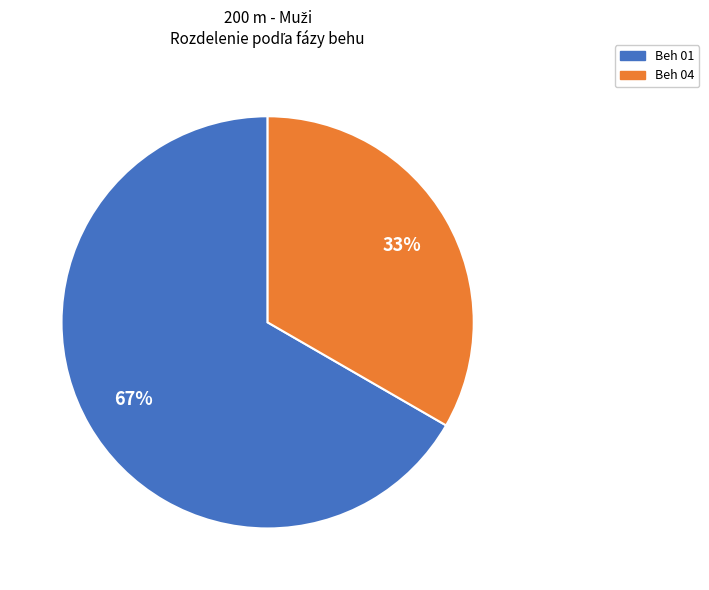

To the nearest percent, what is the combined percentage of Beh 04 and Beh 01?

100%